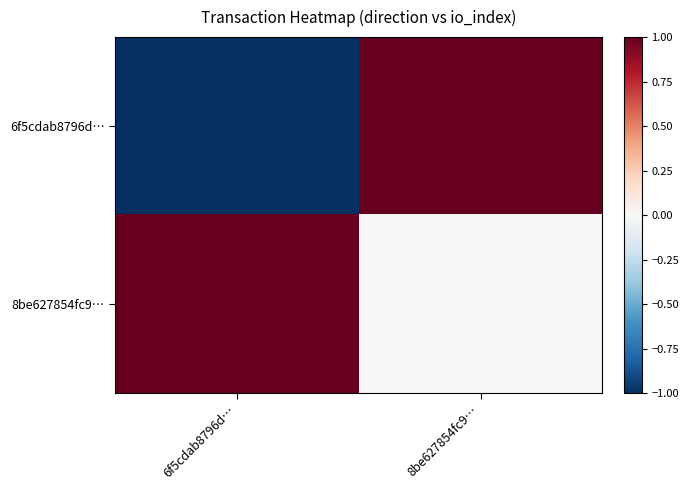

Which series has the largest range (max minus min)?

6f5cdab8796d…